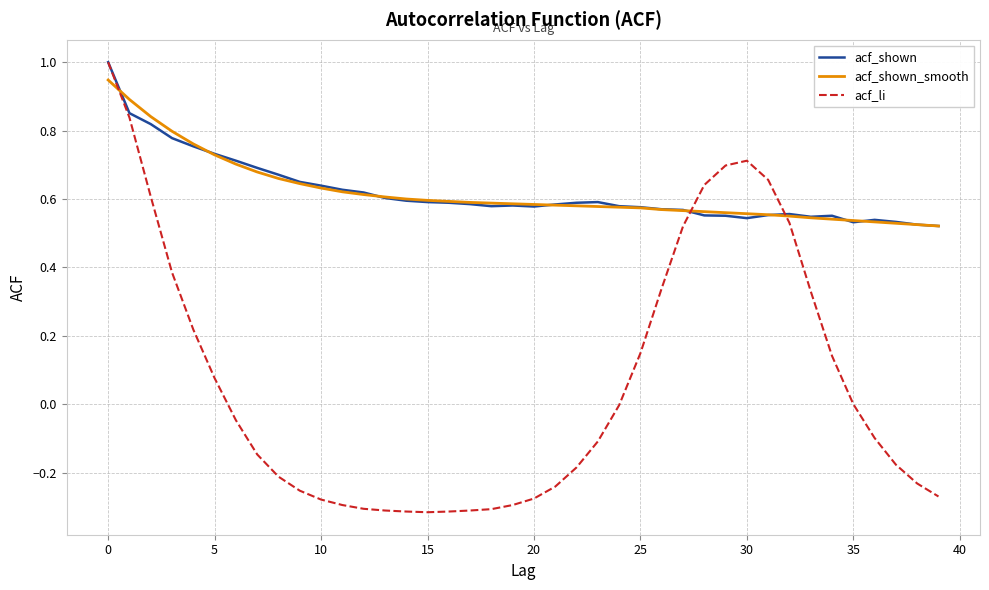

At how many categories does at least one series exceed 0?

40